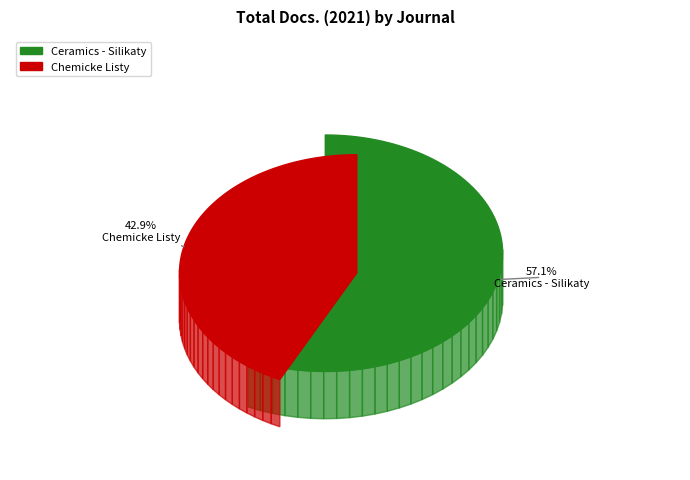

Is it true that Ceramics - Silikaty is 72% of the pie?

False